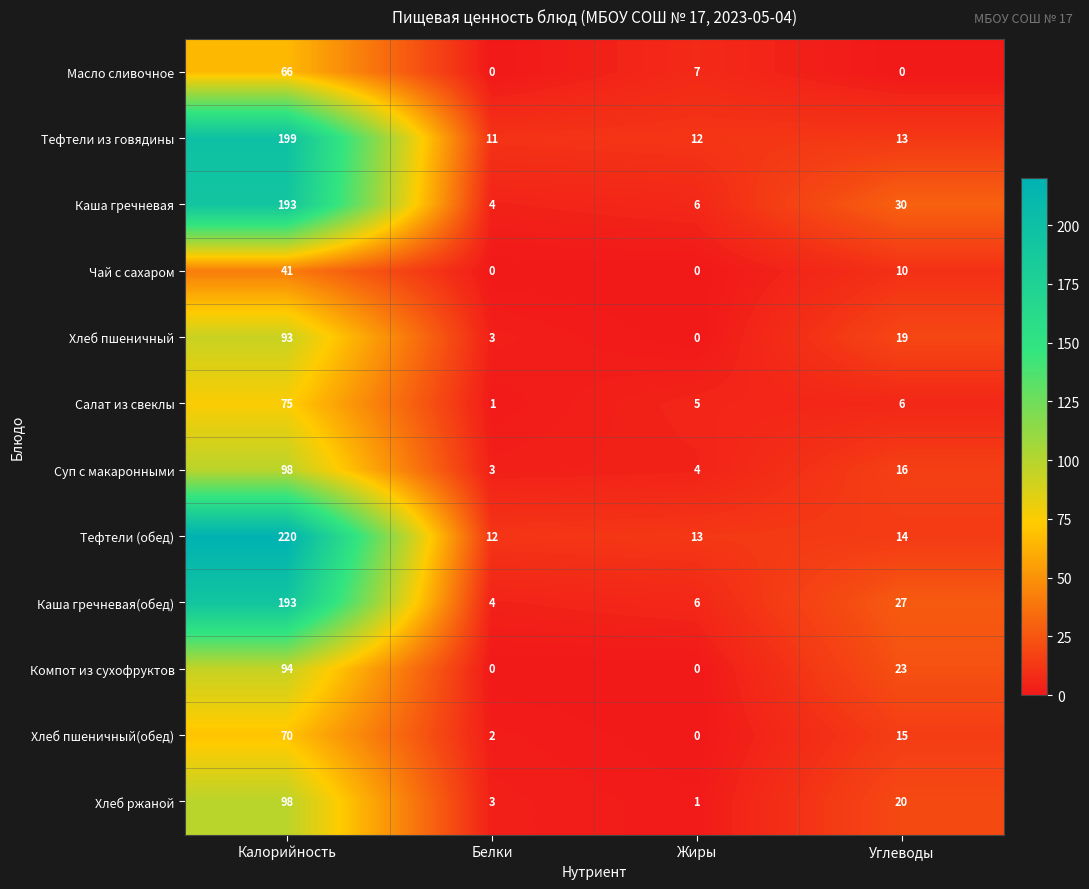

Which series has the largest range (max minus min)?

Тефтели (обед)